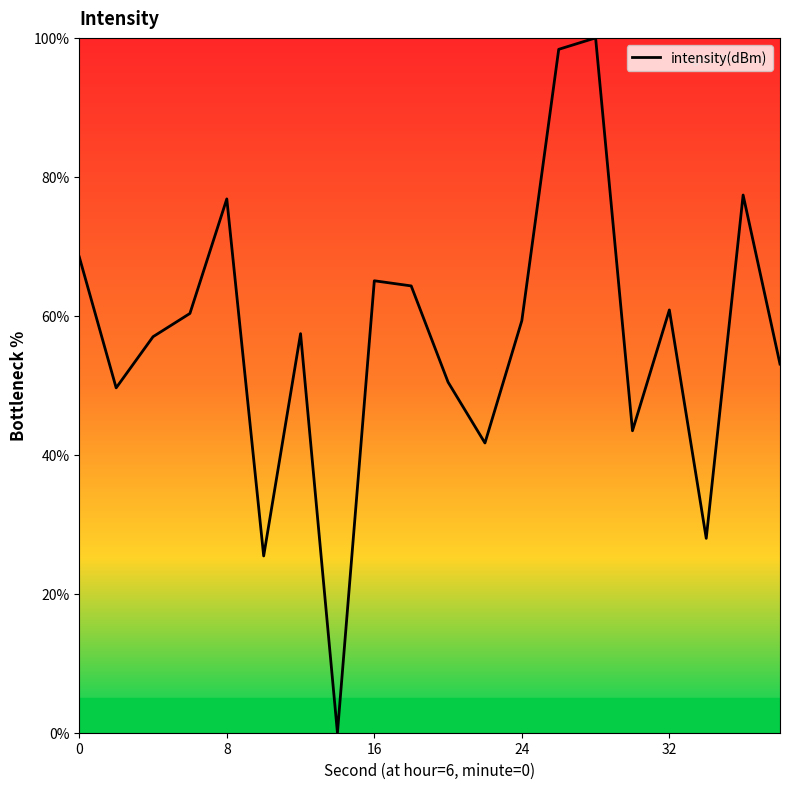

What is the greatest value displayed?

100.0